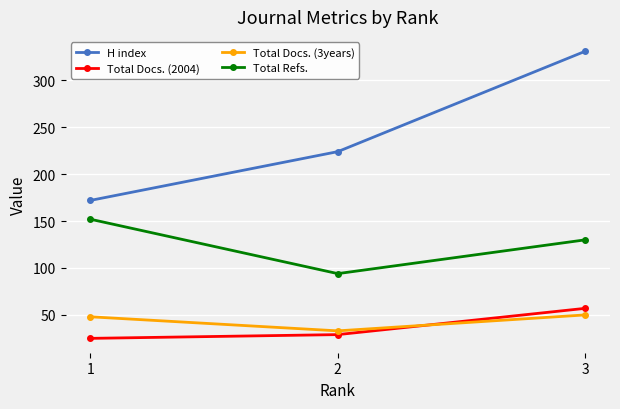

What value does the Total Refs. series have at 1?

152